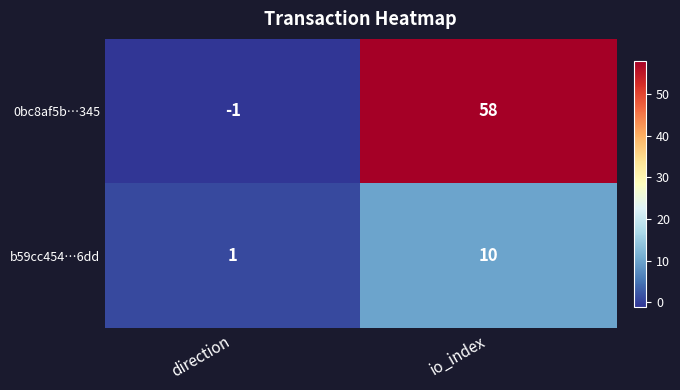

Which category has the lowest value across all series?

direction